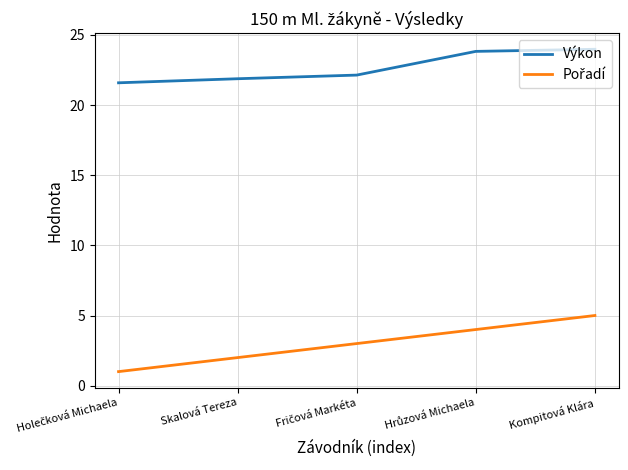

What is the difference between the highest and lowest values at Skalová Tereza?

19.9